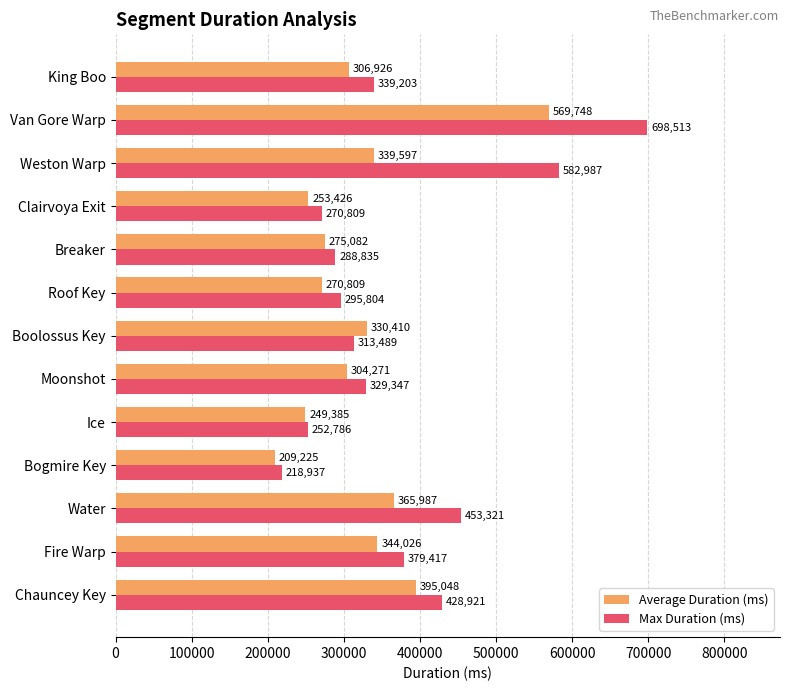

What is the minimum value for Max Duration (ms)?

218937